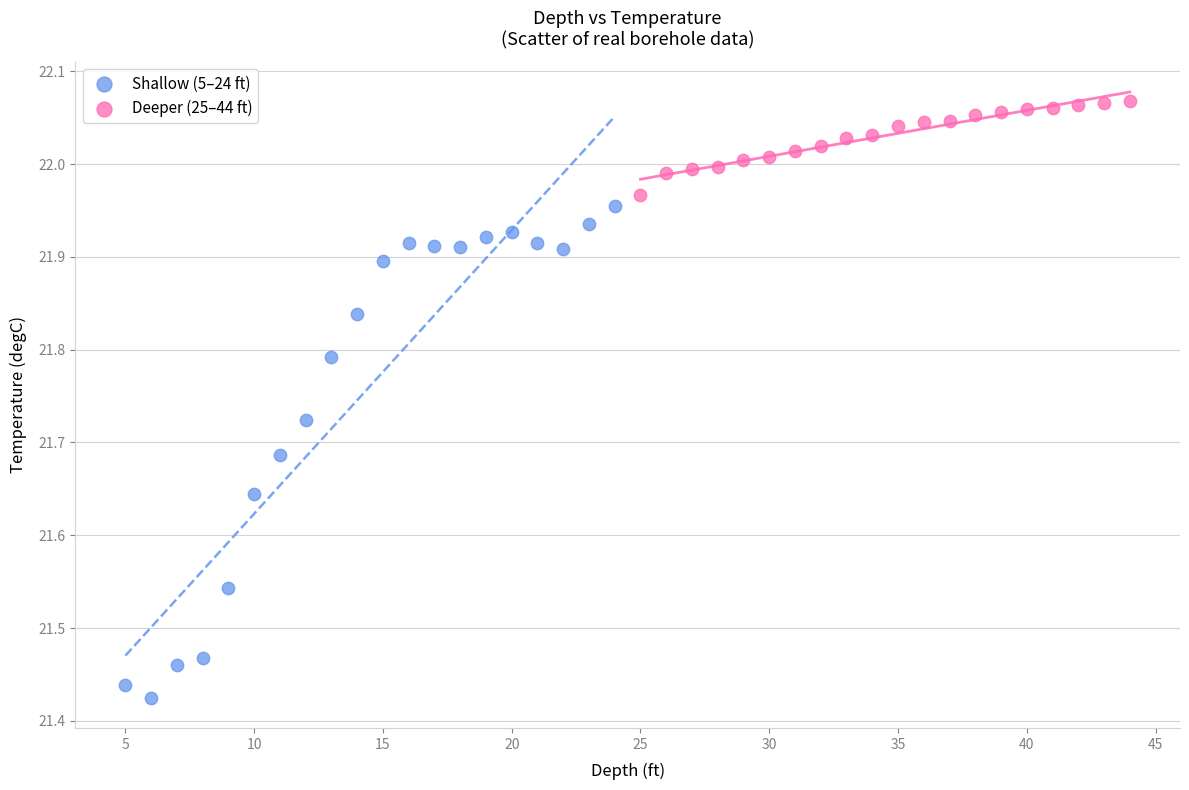

Which series contains the highest Y value?

Deeper (25–44 ft)